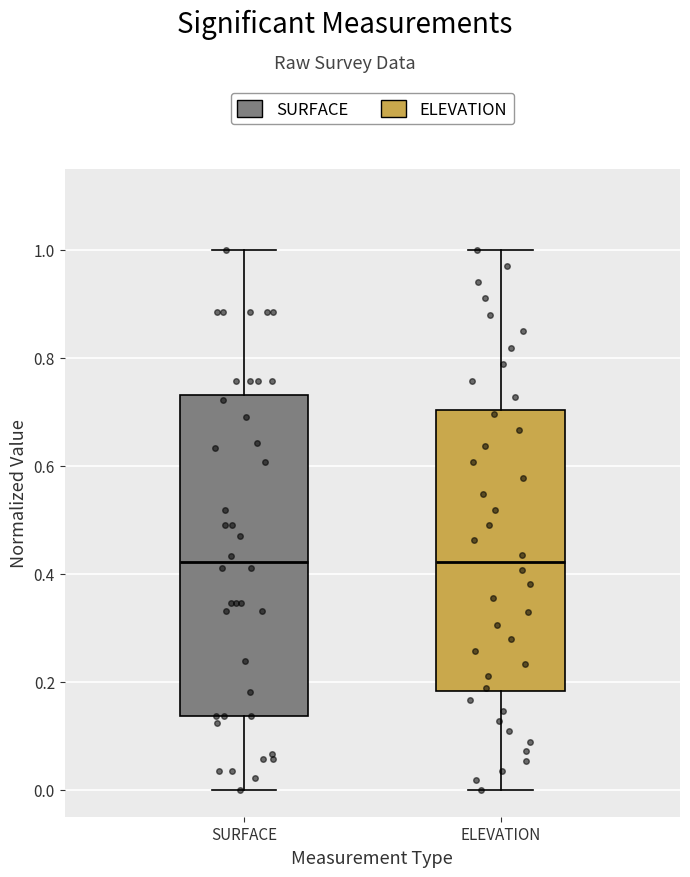

Which box is the tallest, from its lower edge to its upper edge?

SURFACE